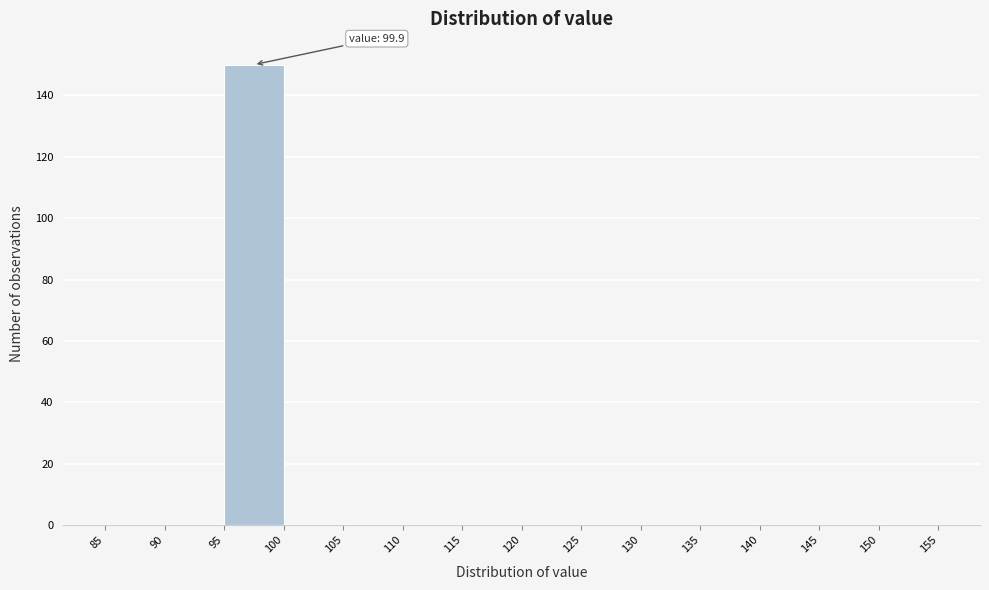

Over which range of the x-axis is the bar tallest?

95 to 100